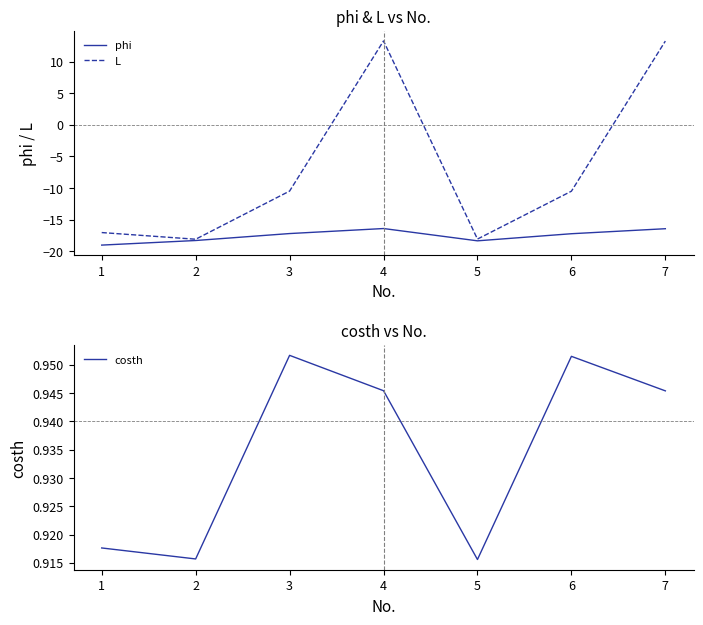

What is the difference between the highest and lowest values at 6?

18.2